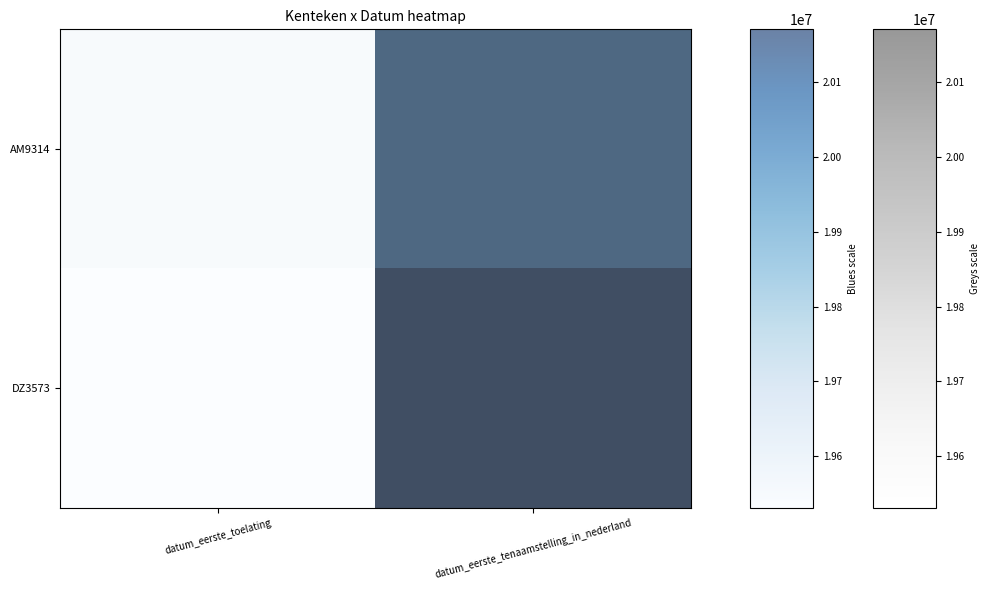

What is the sum of all AM9314 values?

39641423